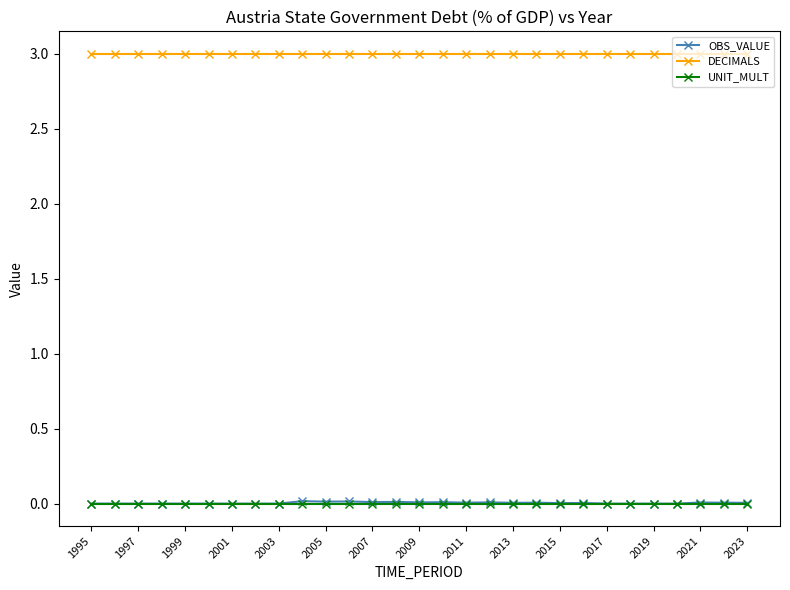

Which series has the widest spread of values?

OBS_VALUE